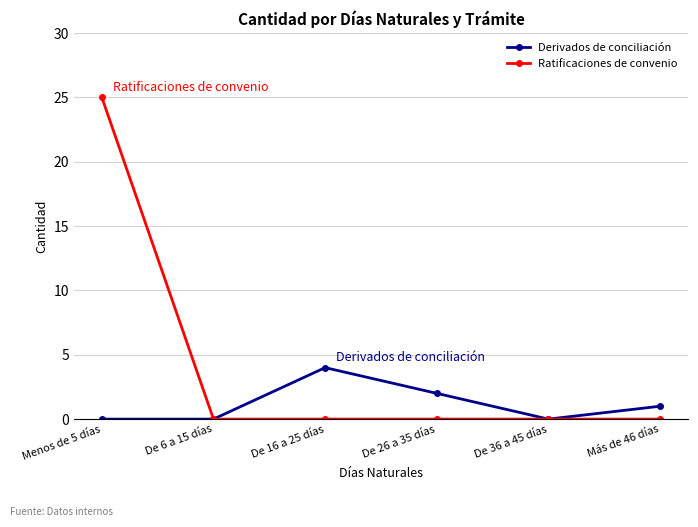

What are all the series names shown in the legend?

Derivados de conciliación, Ratificaciones de convenio